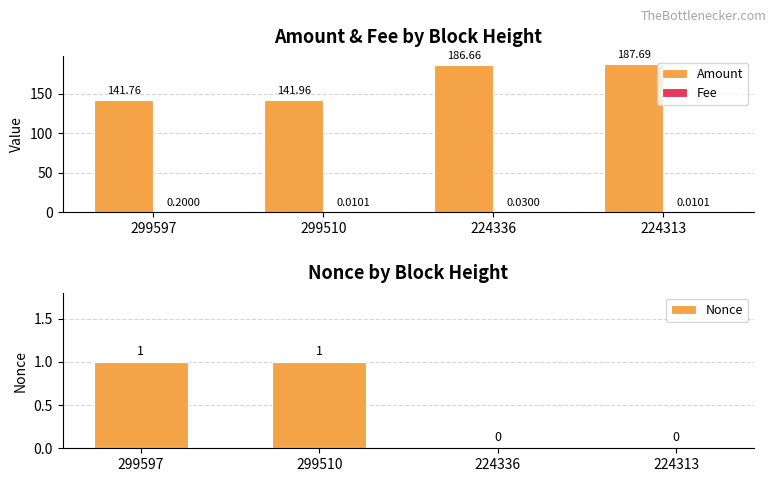

The value of Amount at 299597 is 141.8. True or false?

True